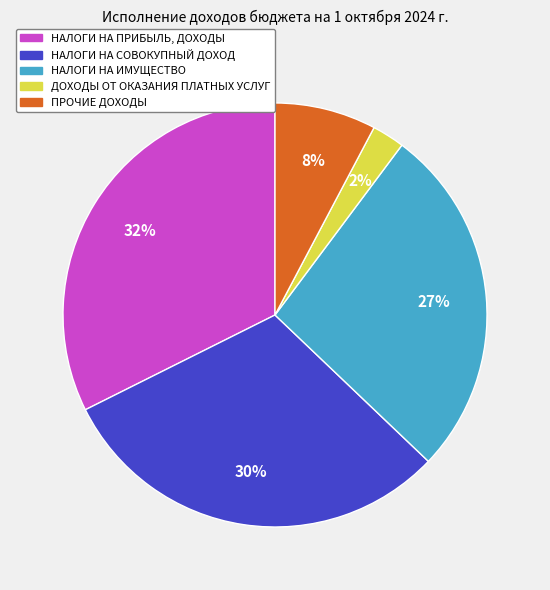

Which has a higher value, НАЛОГИ НА ПРИБЫЛЬ, ДОХОДЫ or НАЛОГИ НА ИМУЩЕСТВО?

НАЛОГИ НА ПРИБЫЛЬ, ДОХОДЫ